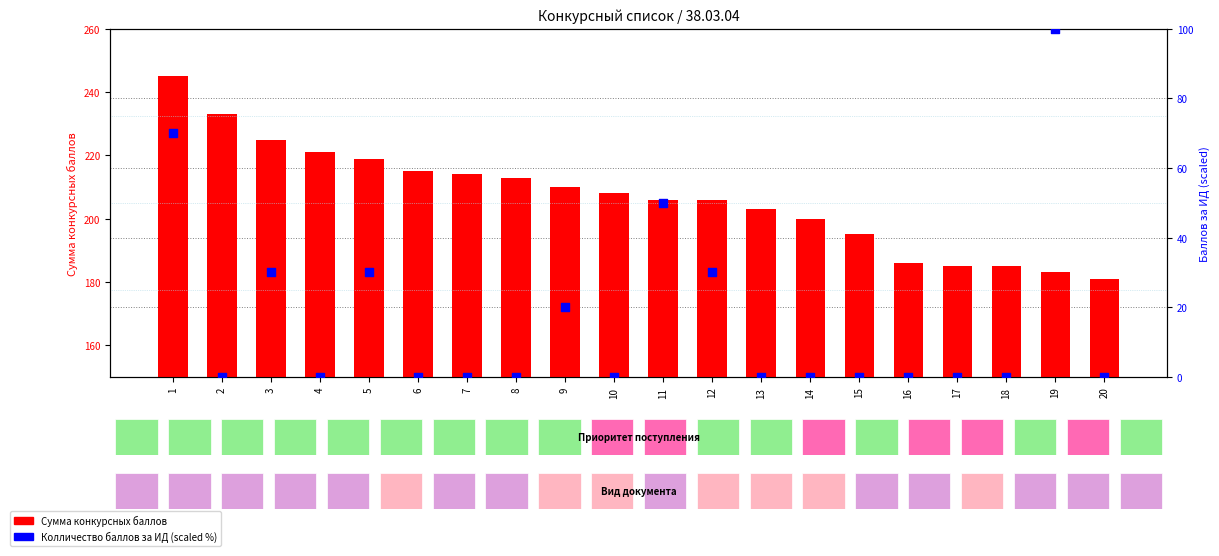

At how many categories does at least one series exceed 178?

20